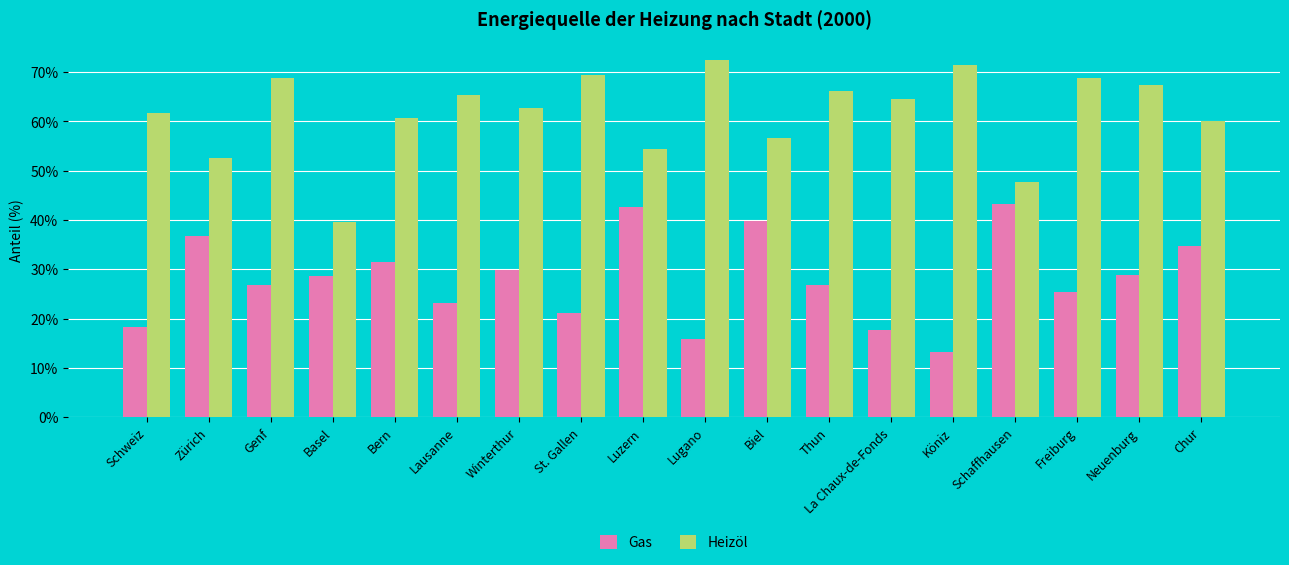

What is the total value across all series at Schweiz?

80.0